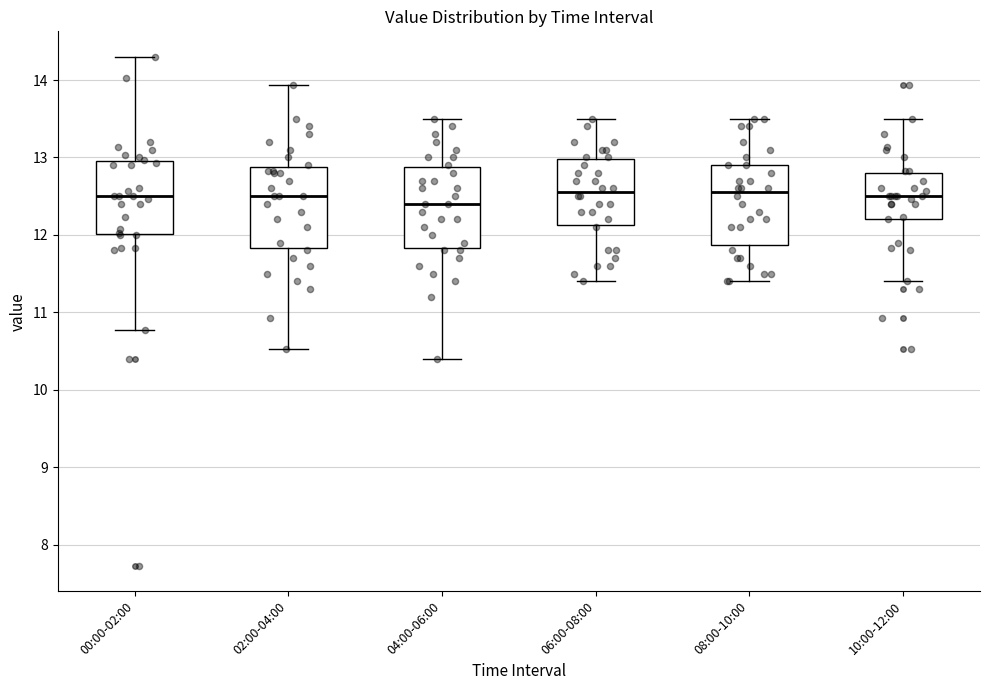

Reading left to right, transcribe this box plot: for each box, give where its median line is, the range the box spans, and where its two whiskers end, as read against the y-axis. The values are not printed on the chart, so give them approximately, as read against the axis.

00:00-02:00: median 12.5, box 12.0 to 13.0, whiskers 10.8 to 14.3
02:00-04:00: median 12.5, box 11.8 to 12.9, whiskers 10.5 to 13.9
04:00-06:00: median 12.4, box 11.8 to 12.9, whiskers 10.4 to 13.5
06:00-08:00: median 12.6, box 12.1 to 13.0, whiskers 11.4 to 13.5
08:00-10:00: median 12.6, box 11.9 to 12.9, whiskers 11.4 to 13.5
10:00-12:00: median 12.5, box 12.2 to 12.8, whiskers 11.4 to 13.5